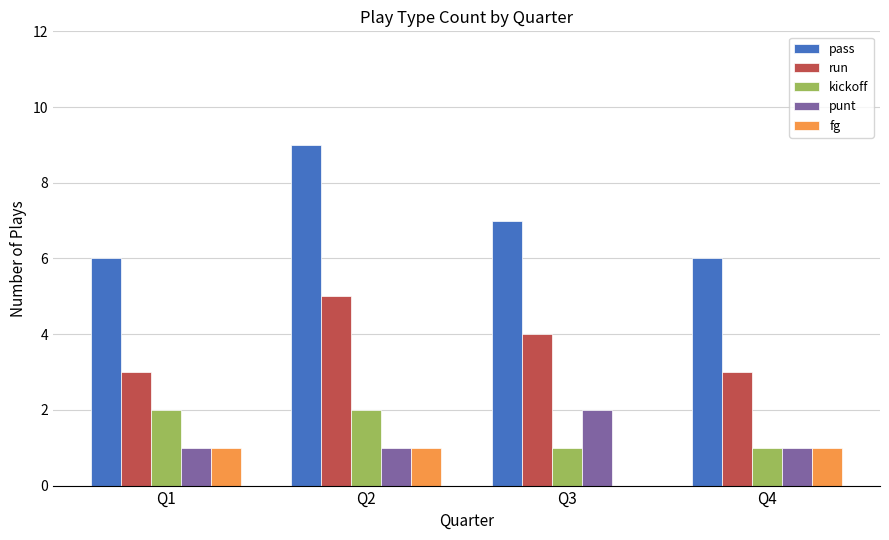

Between Q1 and Q2, which series saw the biggest shift?

pass